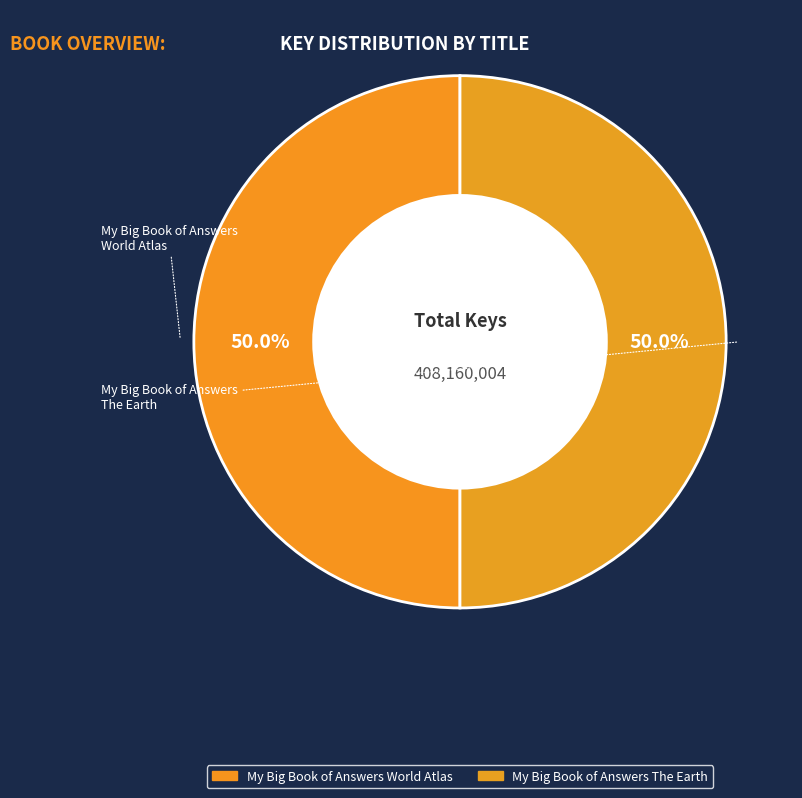

Count the number of slices in the pie.

2